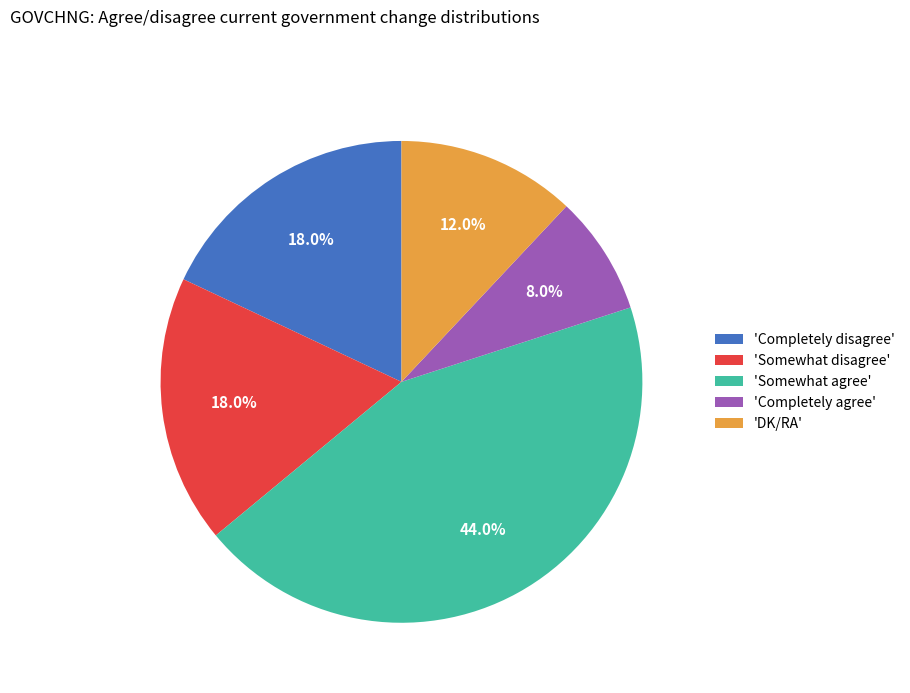

Approximately how many times larger is the value at 'DK/RA' compared to 'Completely disagree'?

0.7